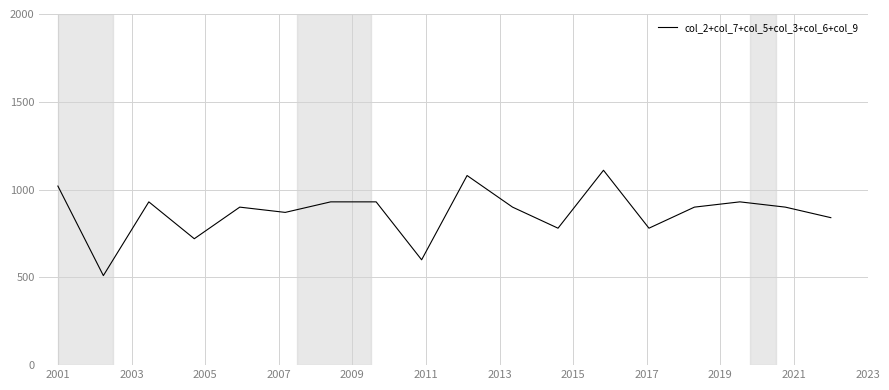

What is the greatest value displayed?

1110